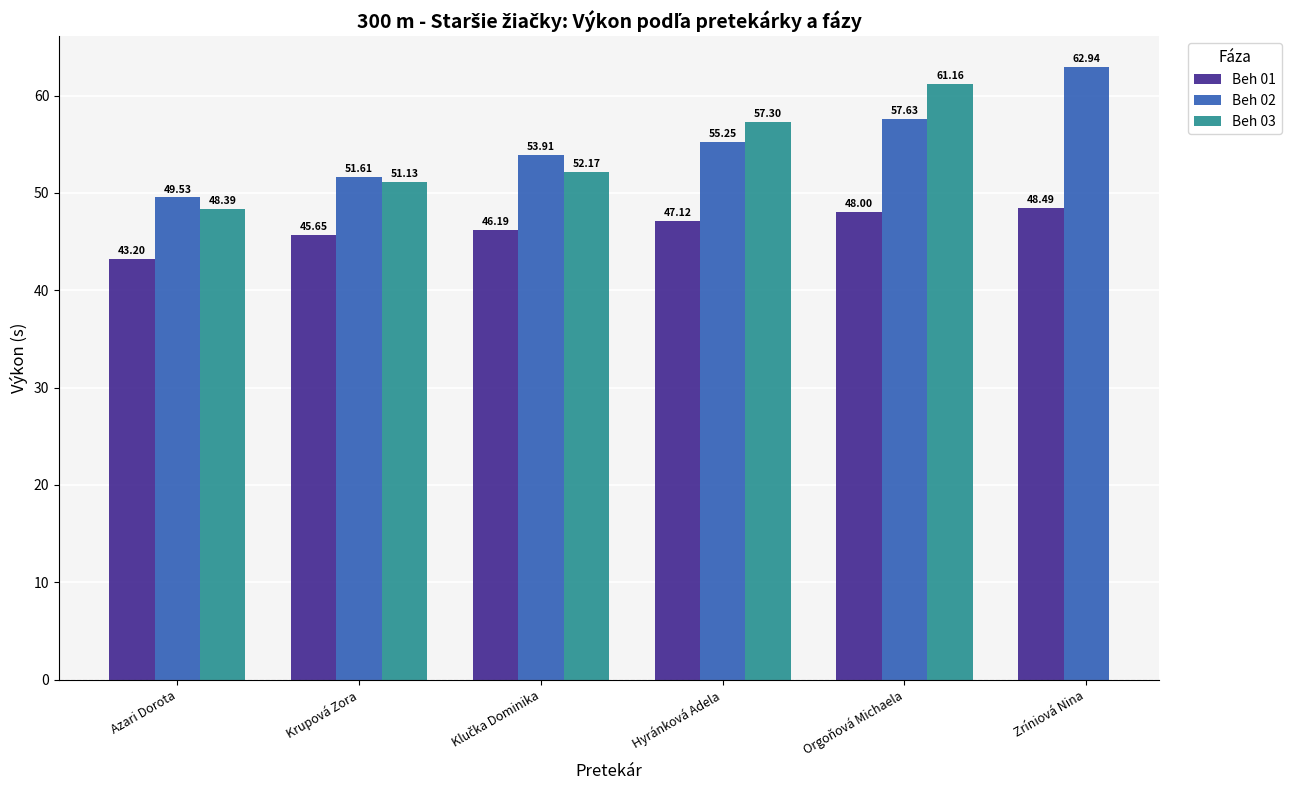

Rank the series at Krupová Zora from highest to lowest value.

Beh 02, Beh 03, Beh 01